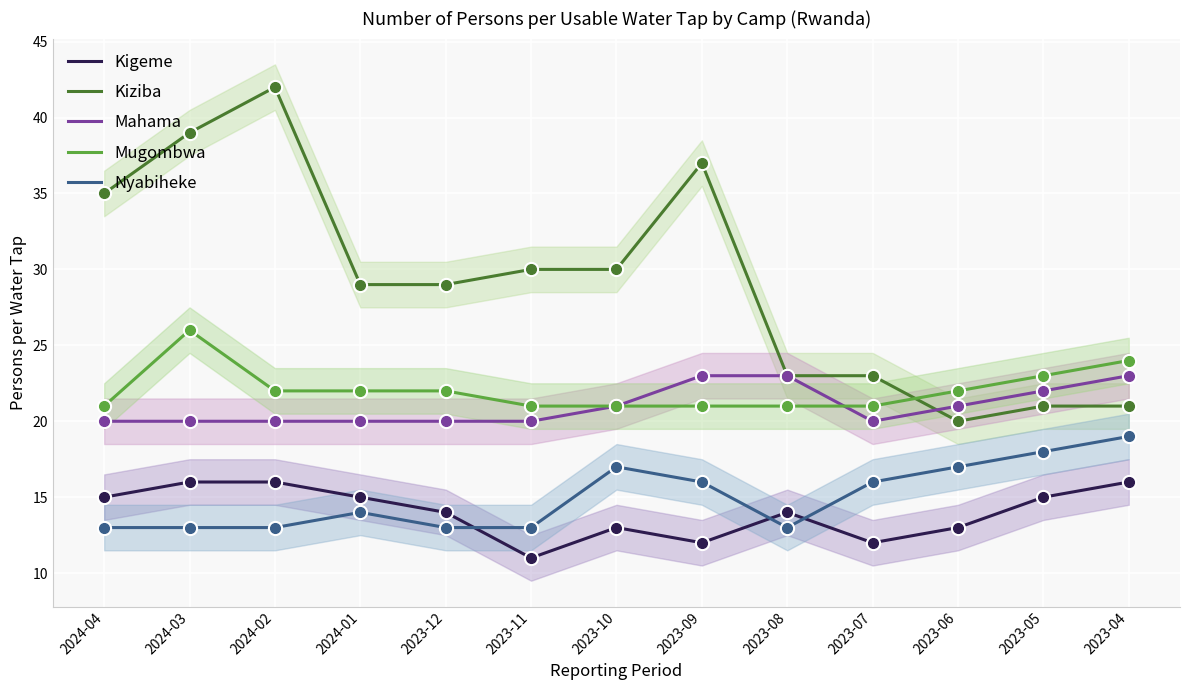

What is the label of the 4th point from the right?

2023-07